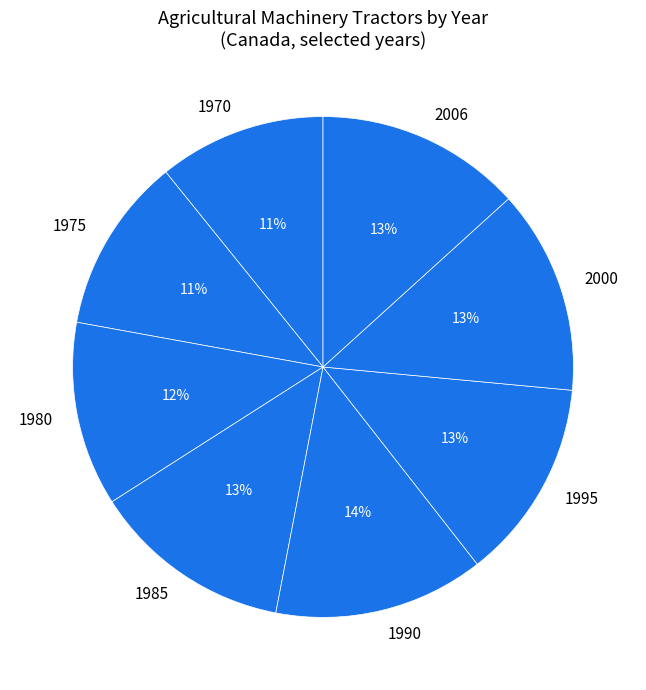

Is it true that 1985 is 1% of the pie?

False